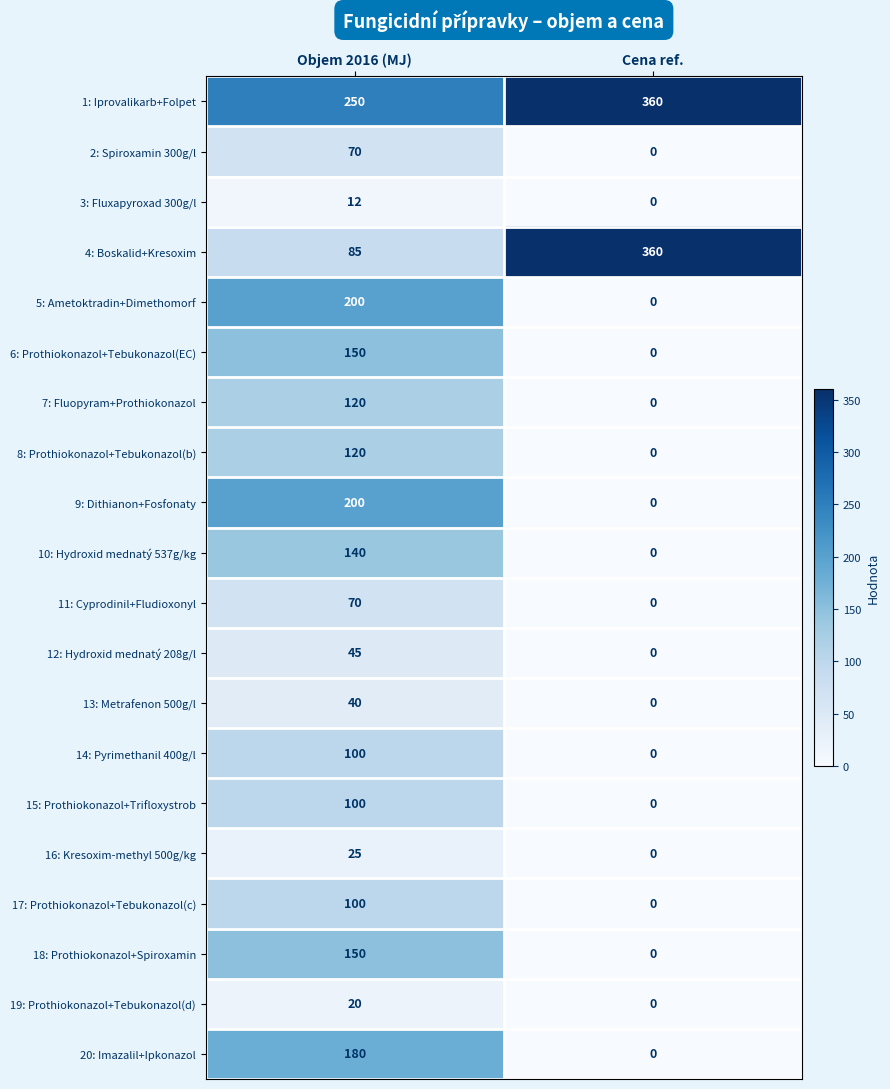

At which label does 8: Prothiokonazol+Tebukonazol(b) reach its minimum?

Cena ref.